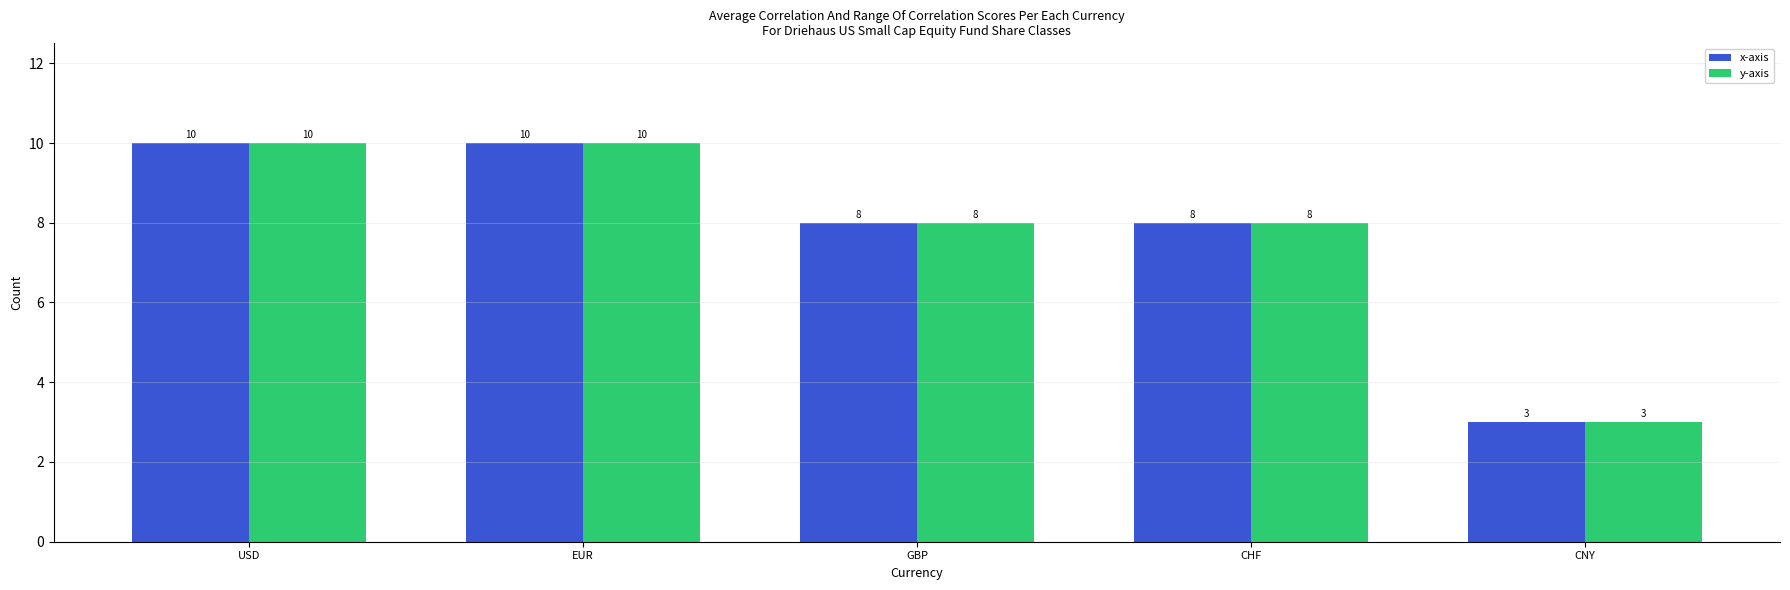

What is the minimum value for y-axis?

3